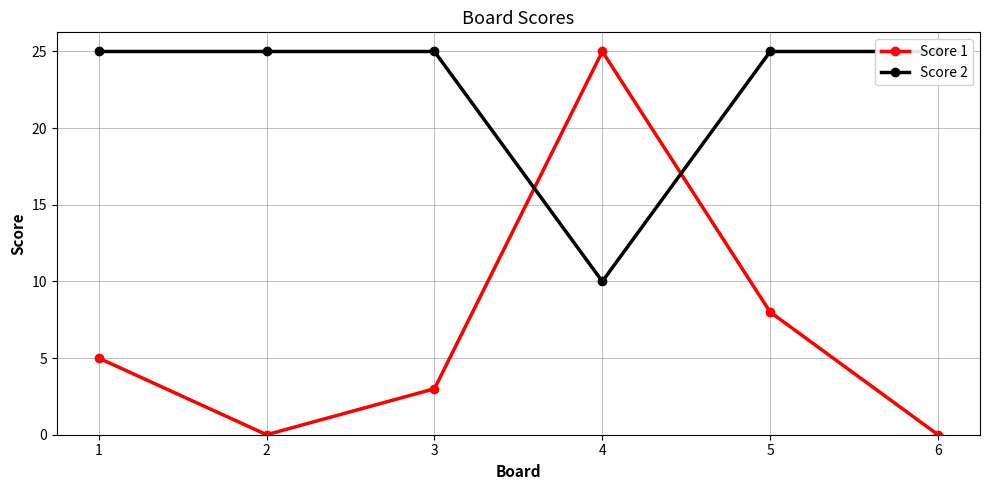

The Score 1 series shows 10 at 6. True or false?

False